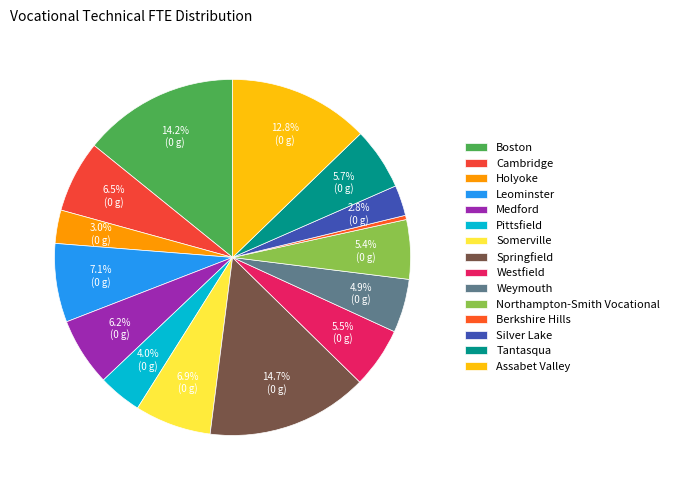

Which slice is the smallest?

Berkshire Hills